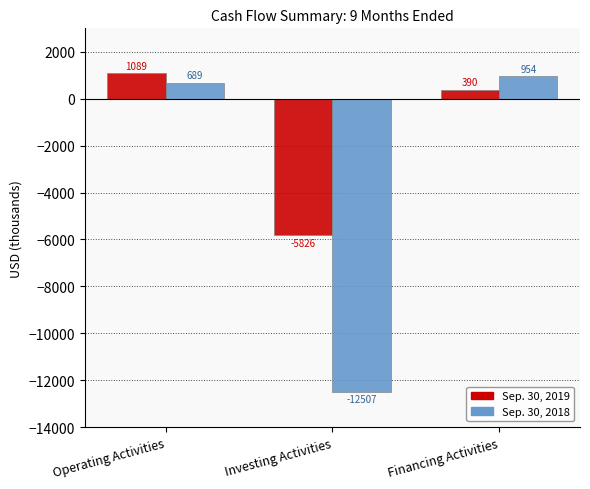

True or false: Sep. 30, 2018 has a value of 689 at Operating Activities.

True